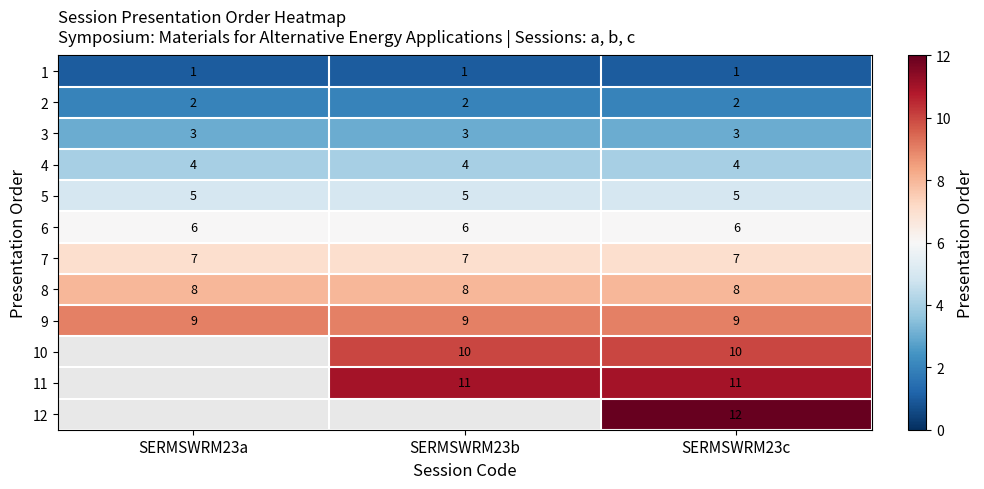

How many data points does each series have?

3